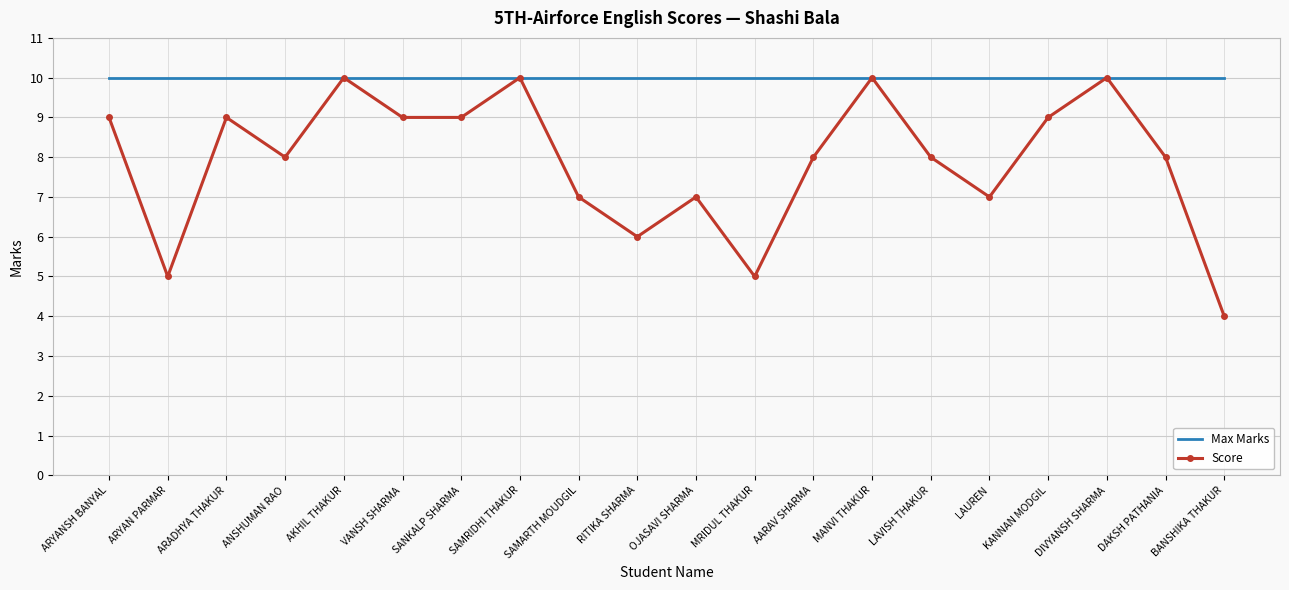

Reading right to left, transcribe all the data shown in this chart.

Max Marks: 10	10	10	10	10	10	10	10	10	10	10	10	10	10	10	10	10	10	10	10
Score: 4	8	10	9	7	8	10	8	5	7	6	7	10	9	9	10	8	9	5	9